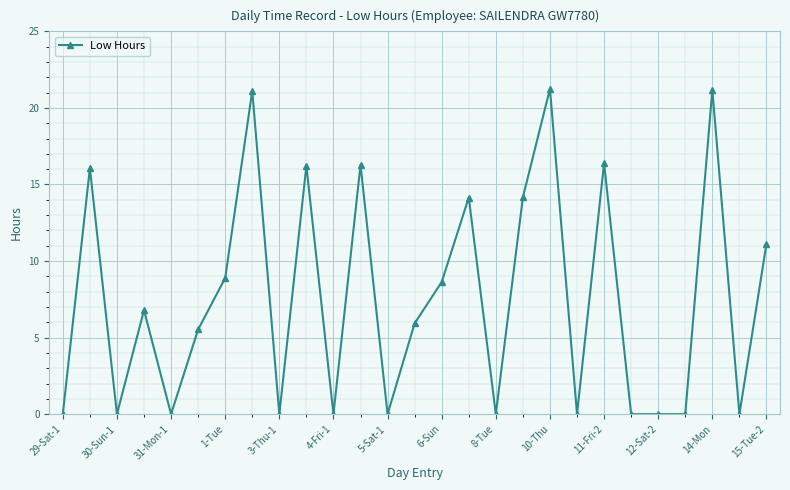

What is the sum of all values?

203.7